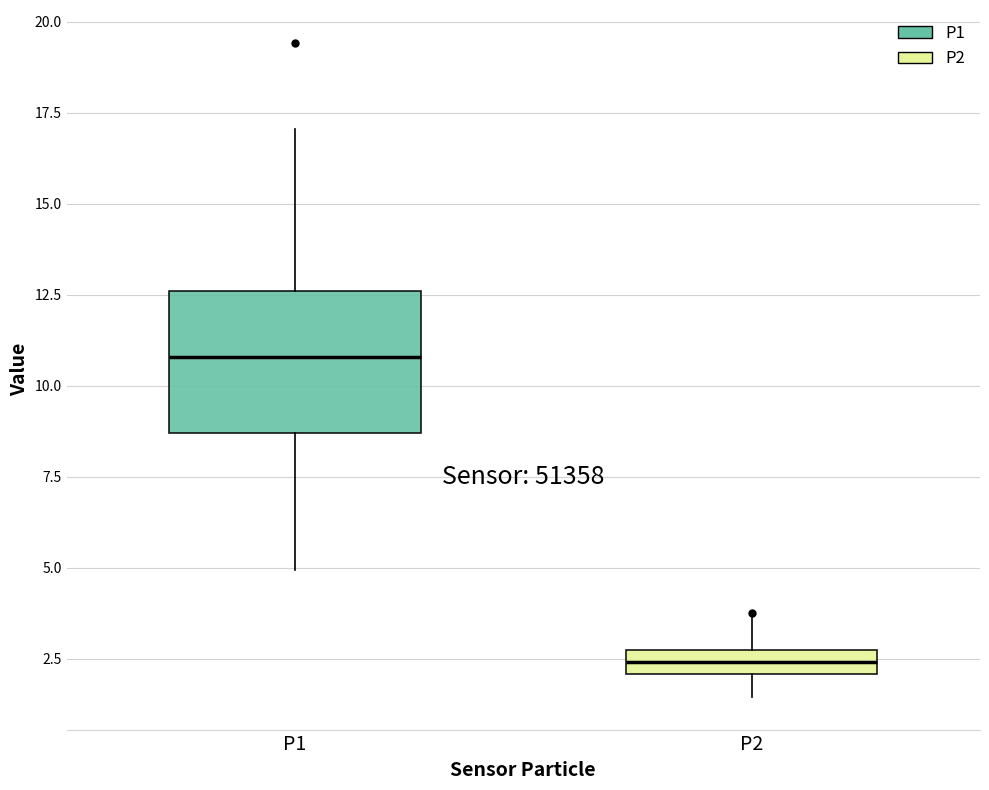

Where does the lower whisker of the box for P1 end on the y-axis? The values are not printed on the chart, so give them approximately, as read against the axis.

5.0